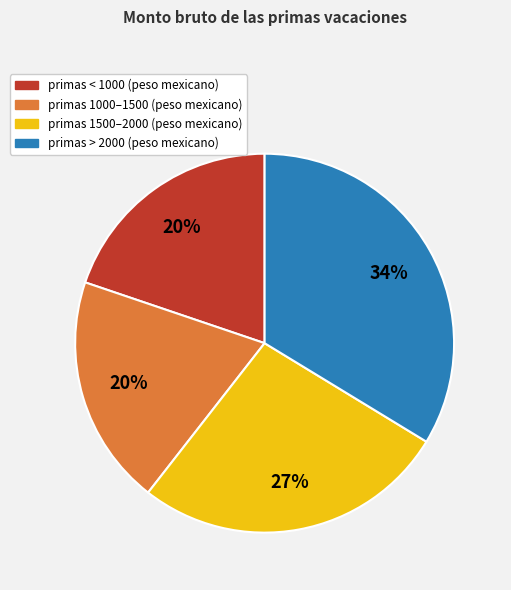

Is there any slice that represents more than half of the pie?

No